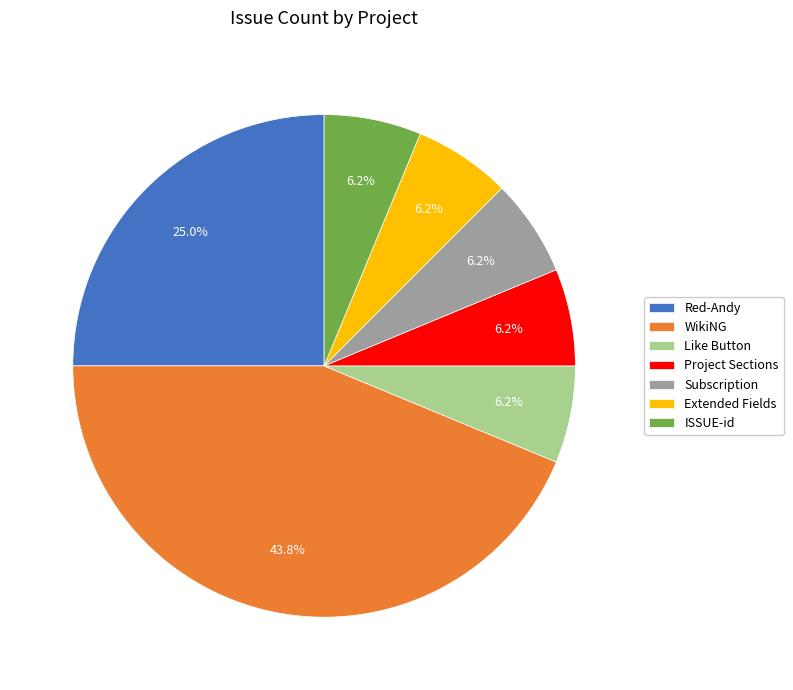

Which has a higher value, Subscription or WikiNG?

WikiNG